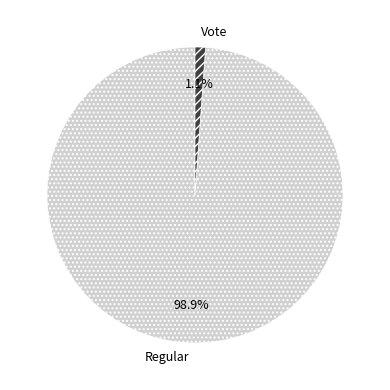

Which category has the smallest portion of the pie?

Vote